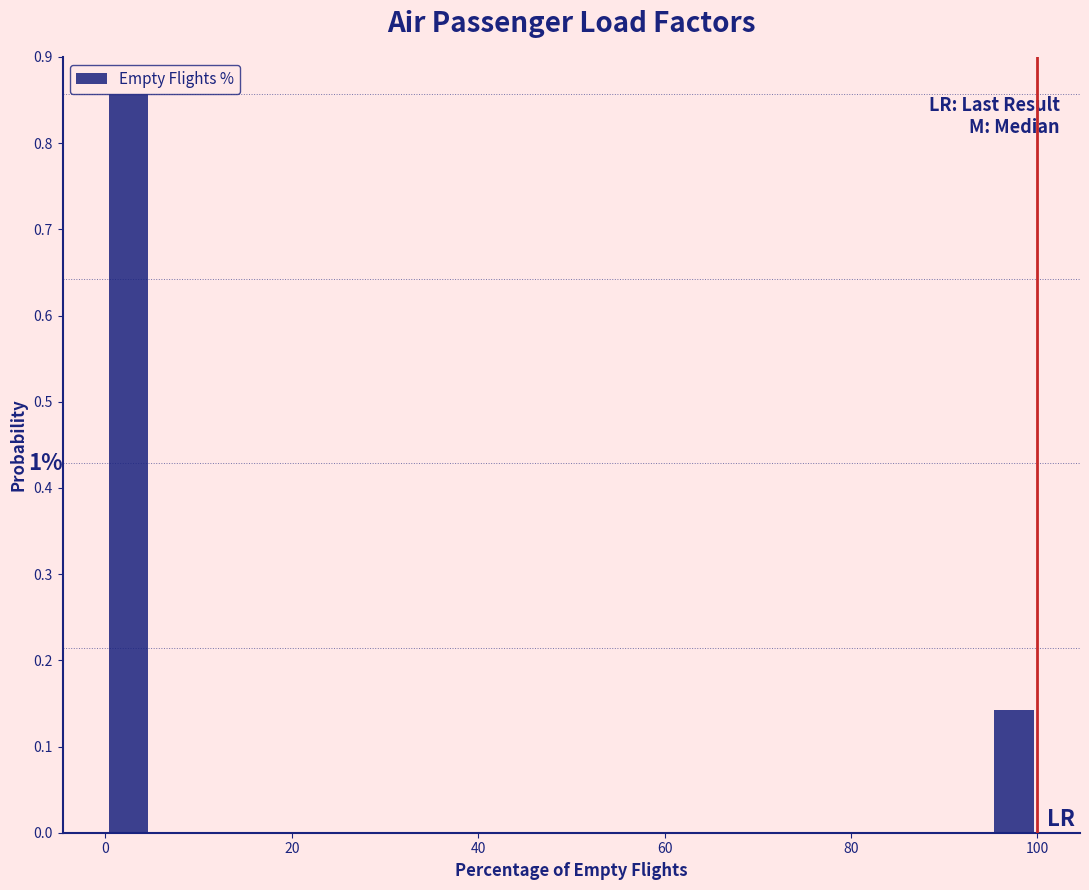

Around what value on the x-axis is the tallest bar? Give the approximate position of its centre, as read against the axis.

2